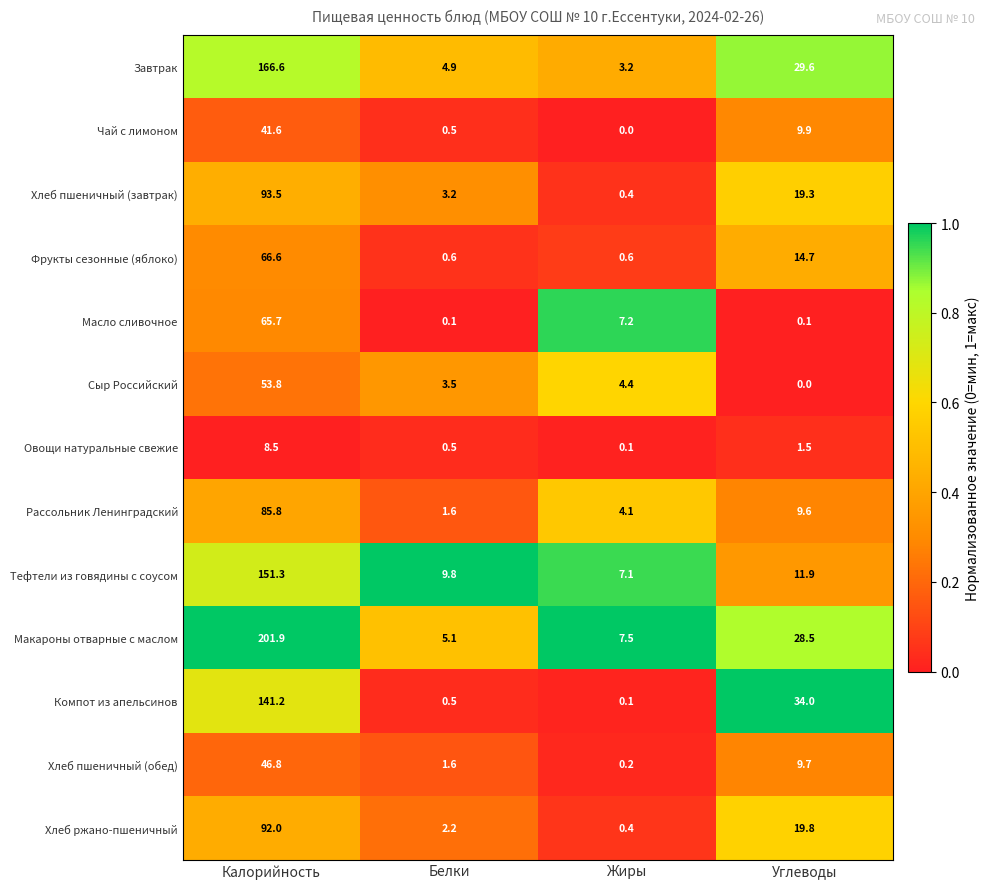

At which category is the sum across all series the highest?

Калорийность